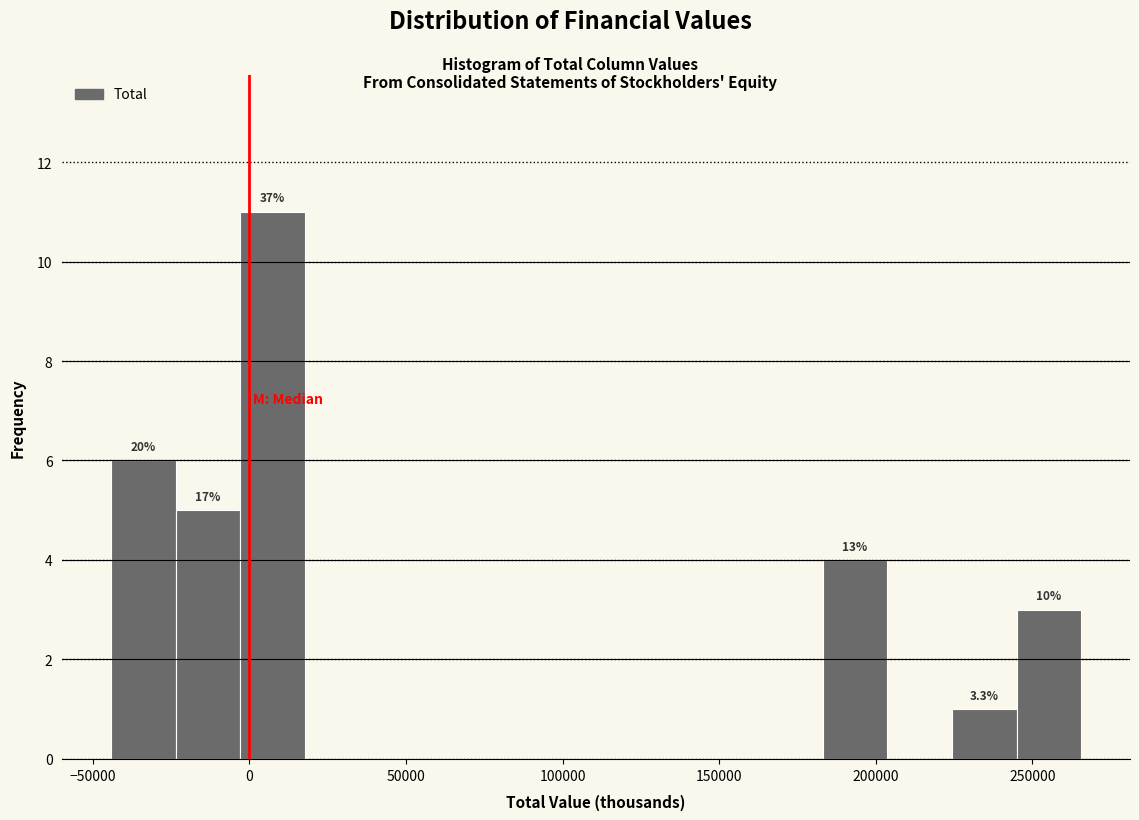

Over which range of the x-axis is the bar tallest?

-5000 to 20000